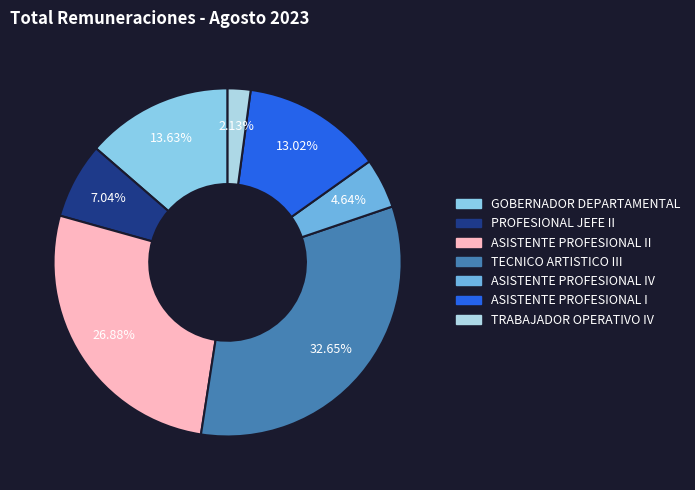

Count the number of slices in the pie.

7